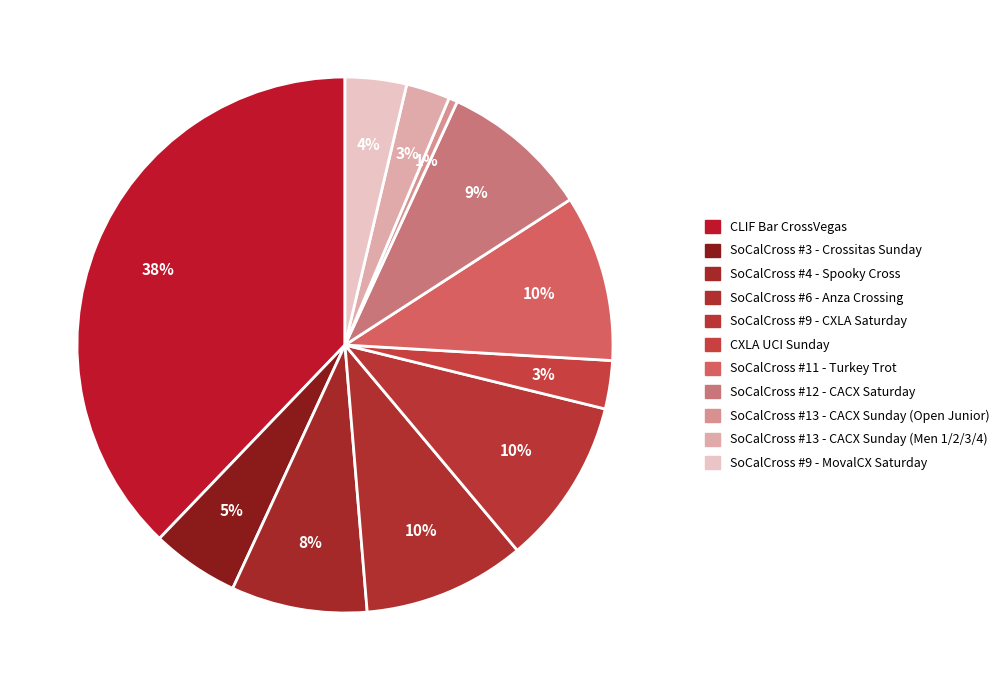

To the nearest percent, what percentage of the pie is SoCalCross #13 - CACX Sunday (Men 1/2/3/4)?

3%